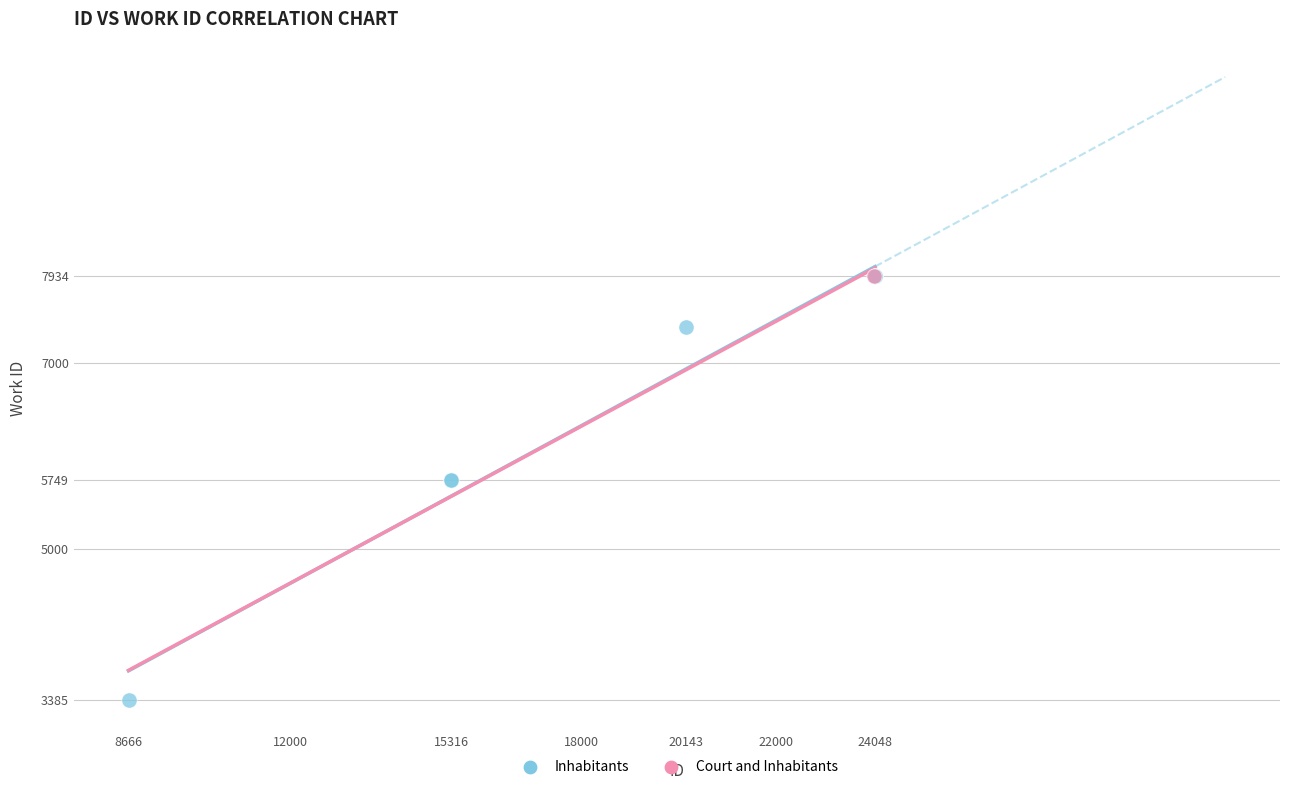

What are all the series names shown in the legend?

Inhabitants, Court and Inhabitants